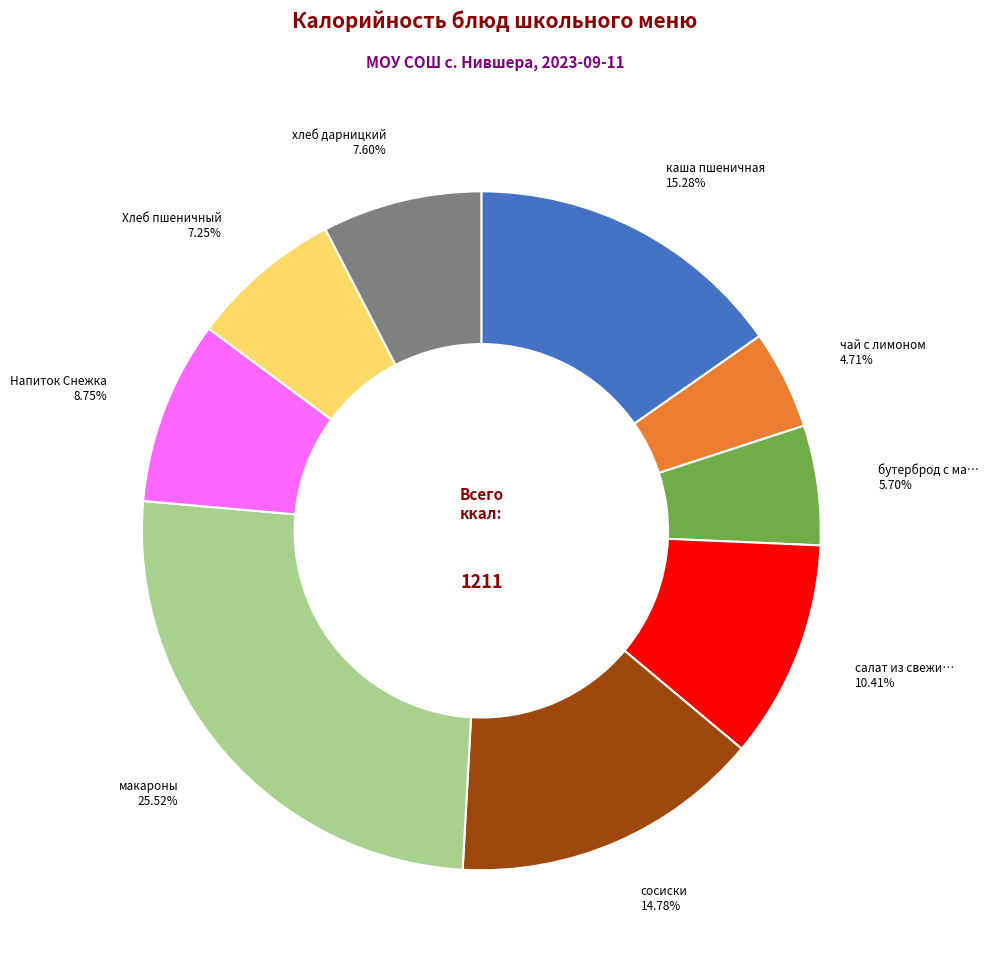

Does any single category account for the majority?

No